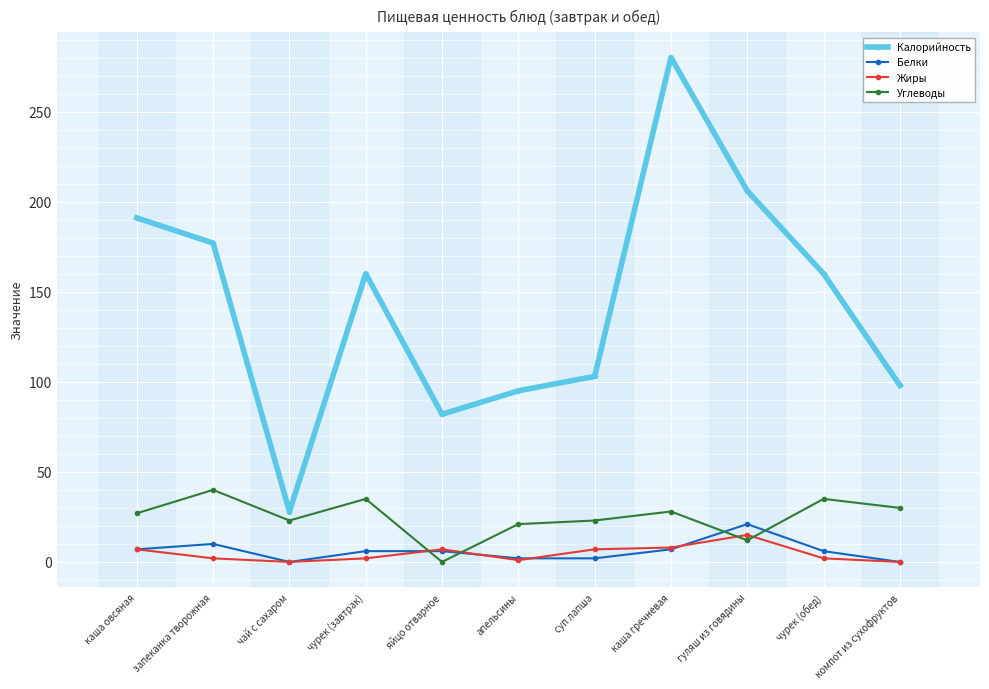

Which series has the largest range (max minus min)?

Калорийность